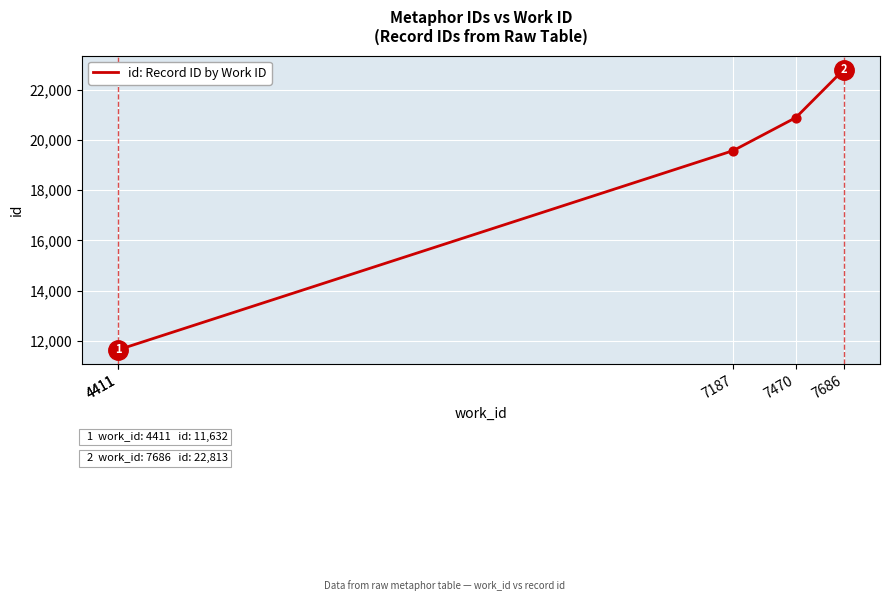

Between 7470 and 7187, which is larger?

7470